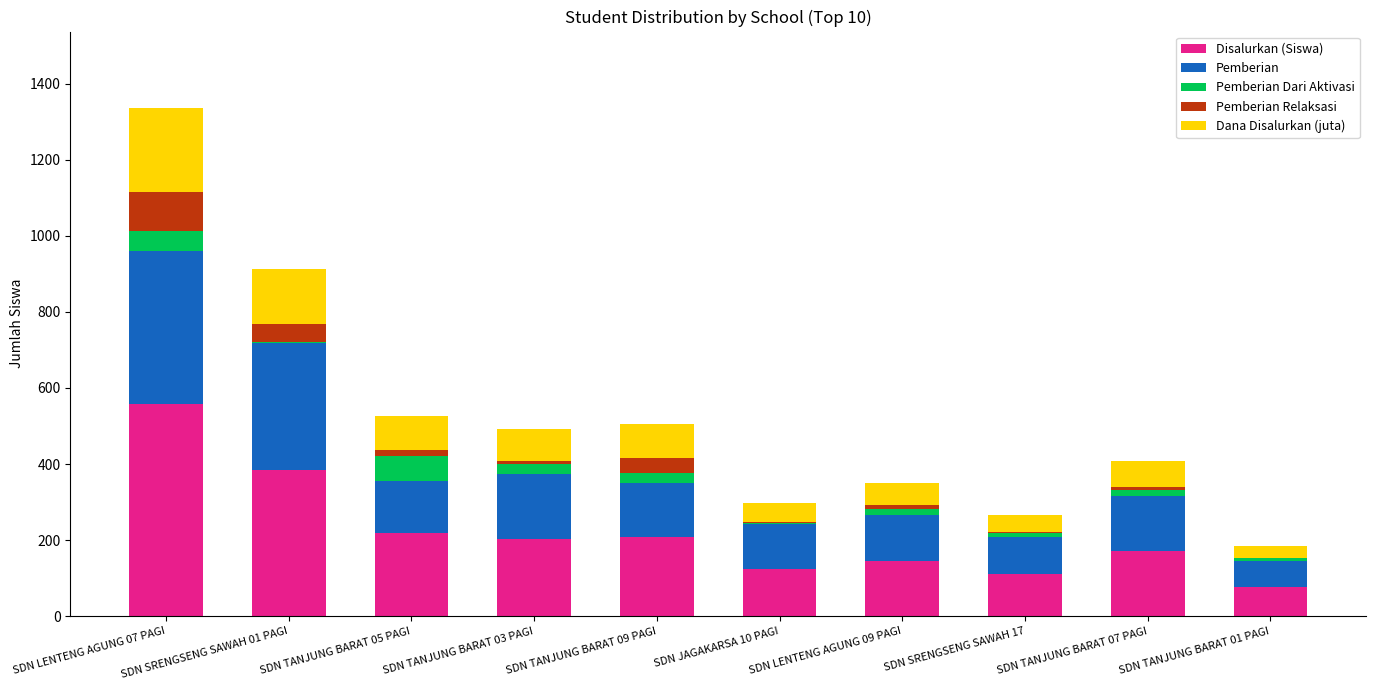

At which category is the sum across all series the highest?

SDN LENTENG AGUNG 07 PAGI